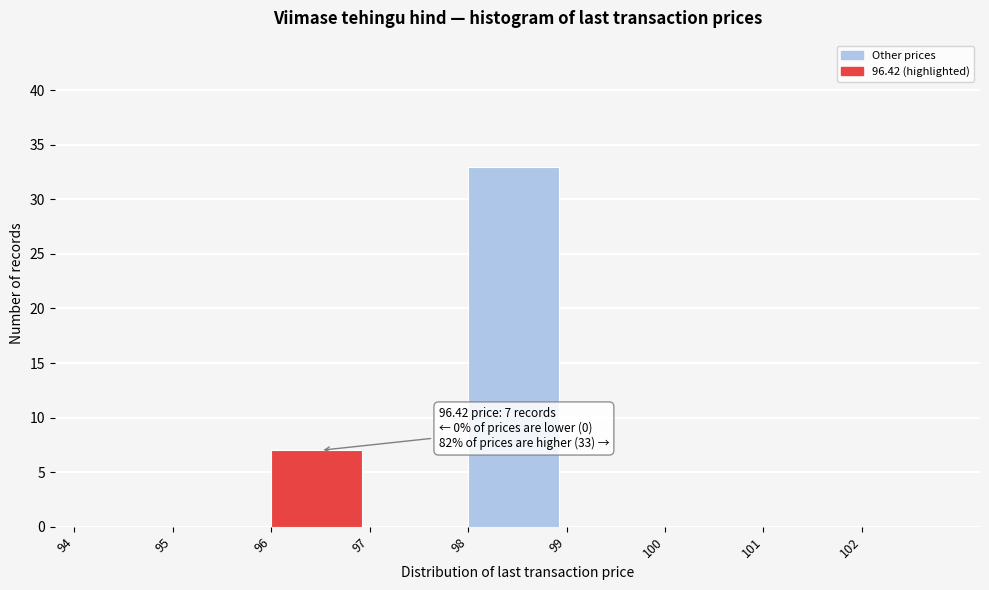

Over which range of the x-axis is the bar tallest?

98 to 99